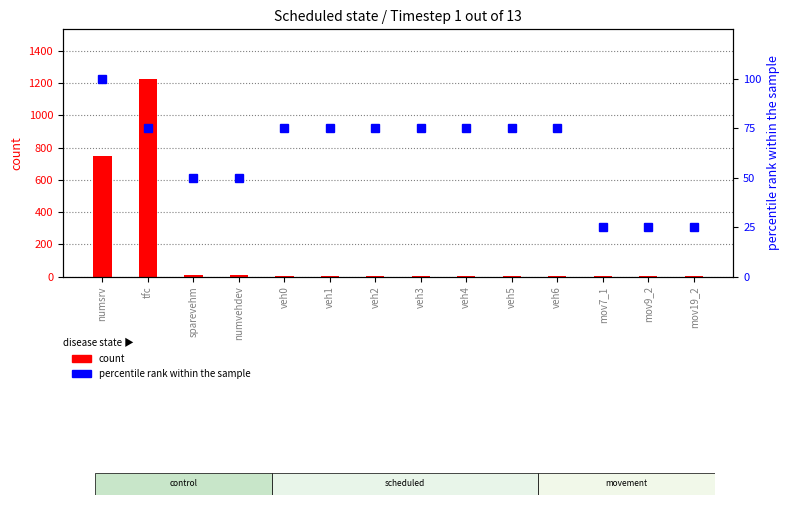

What is the total value across all series at numsrv?

848